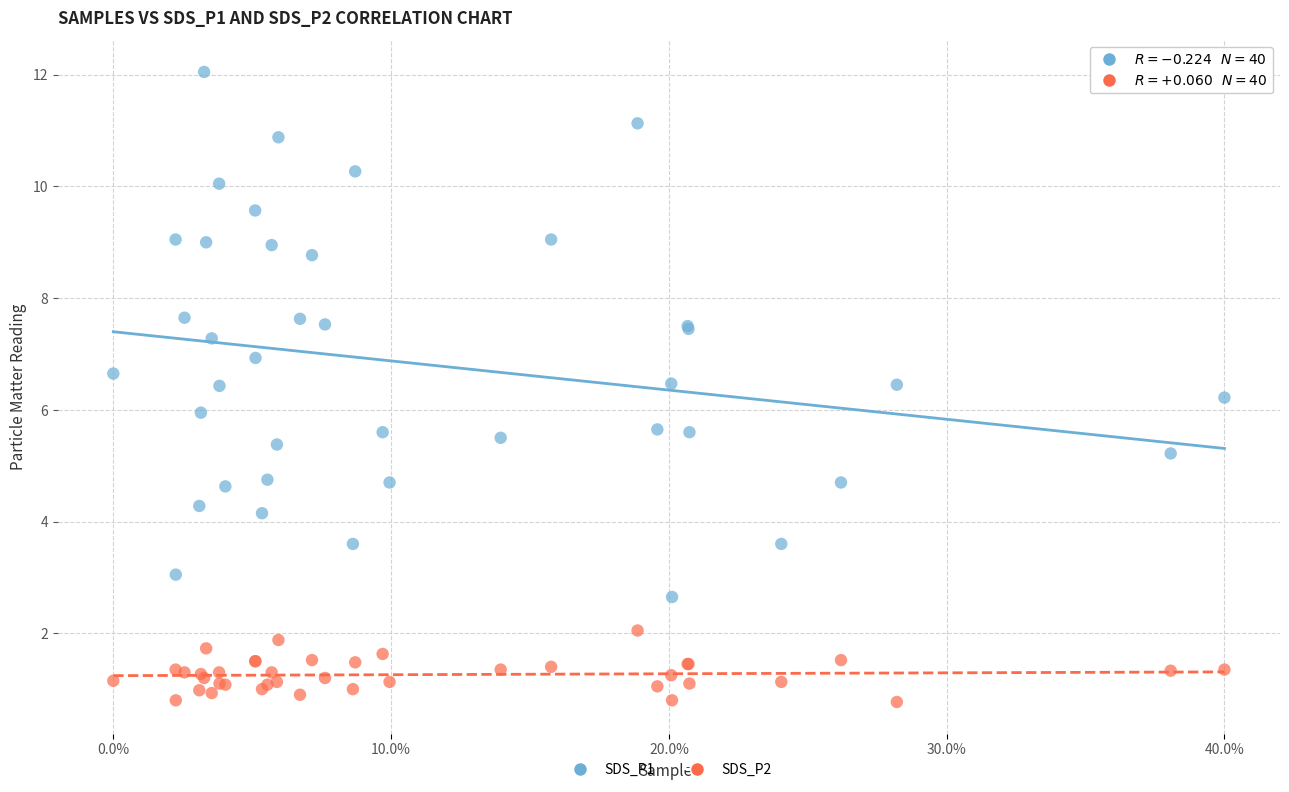

Which series has the largest Y range (max minus min)?

SDS_P1